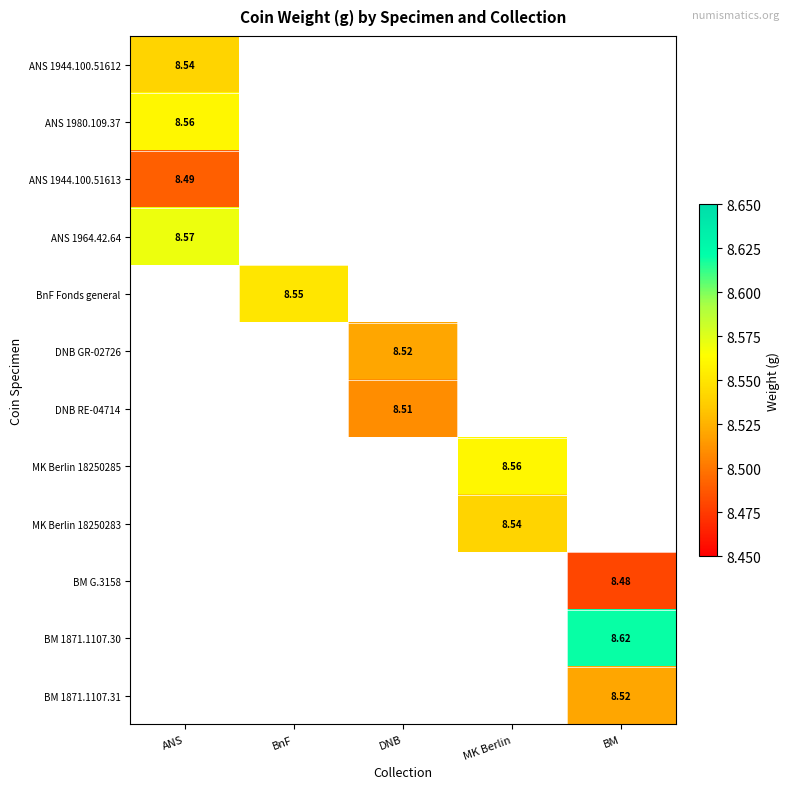

At how many categories does at least one series exceed 8?

5